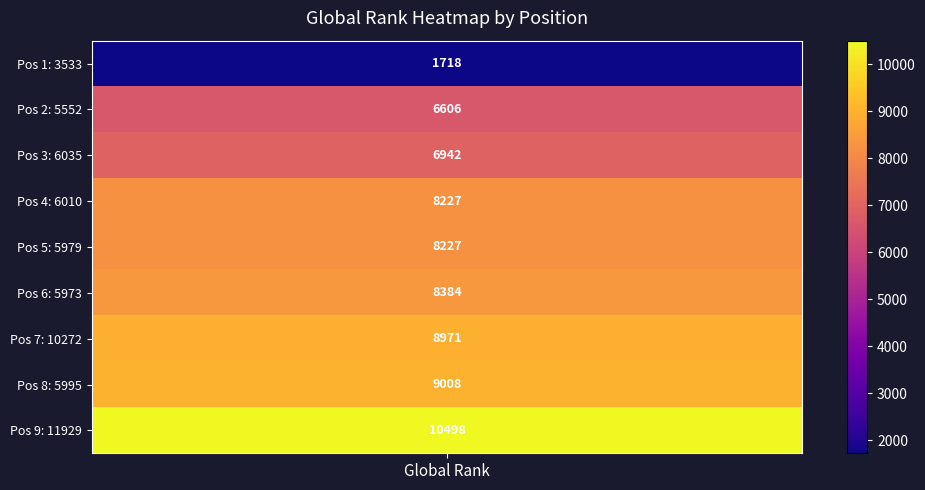

What is the change in value from 2 to 3?

+336